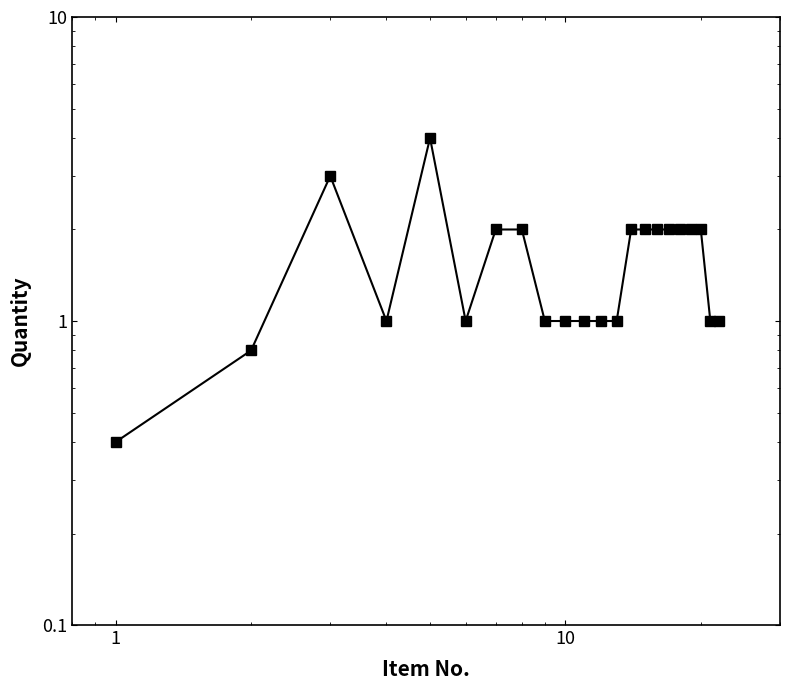

How many lines are shown in the chart?

1